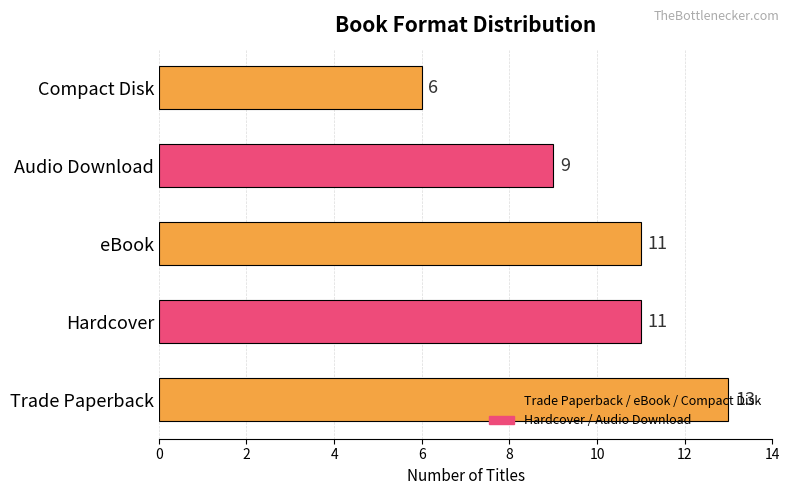

What is the minimum value shown in the chart?

6